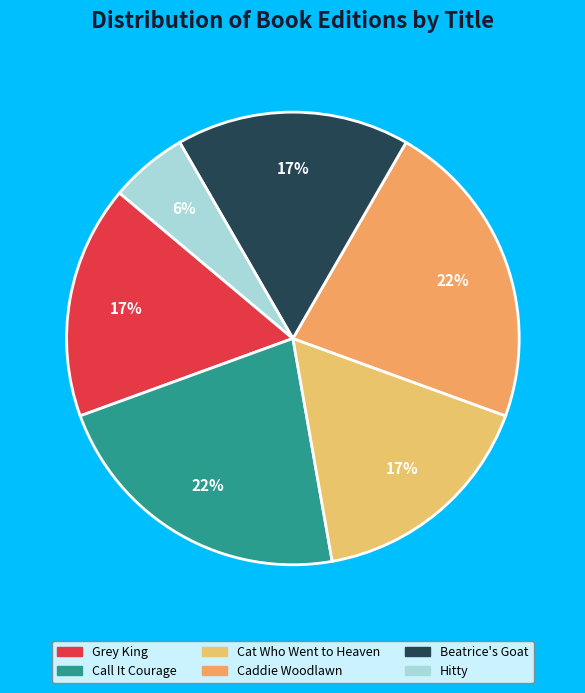

True or false: Grey King accounts for 17% of the total.

True